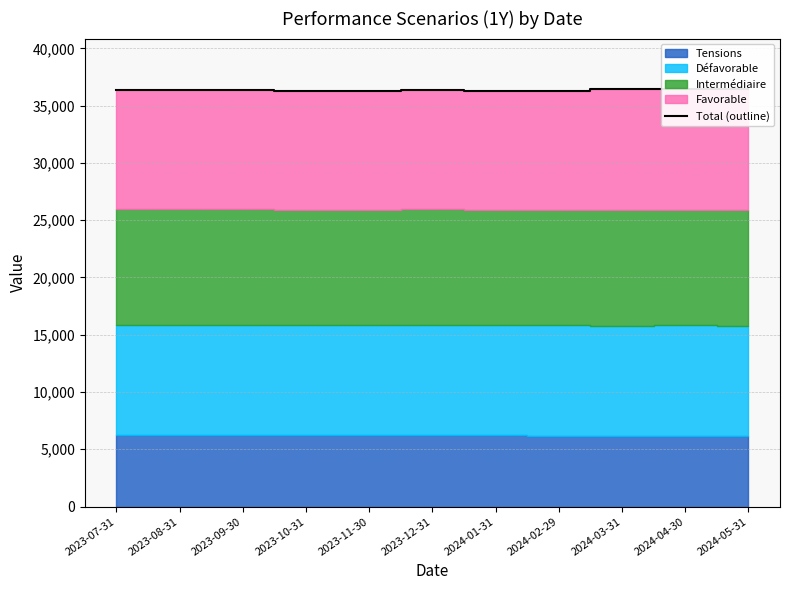

Which has a higher value, 2024-03-31 or 2024-04-30?

2024-03-31